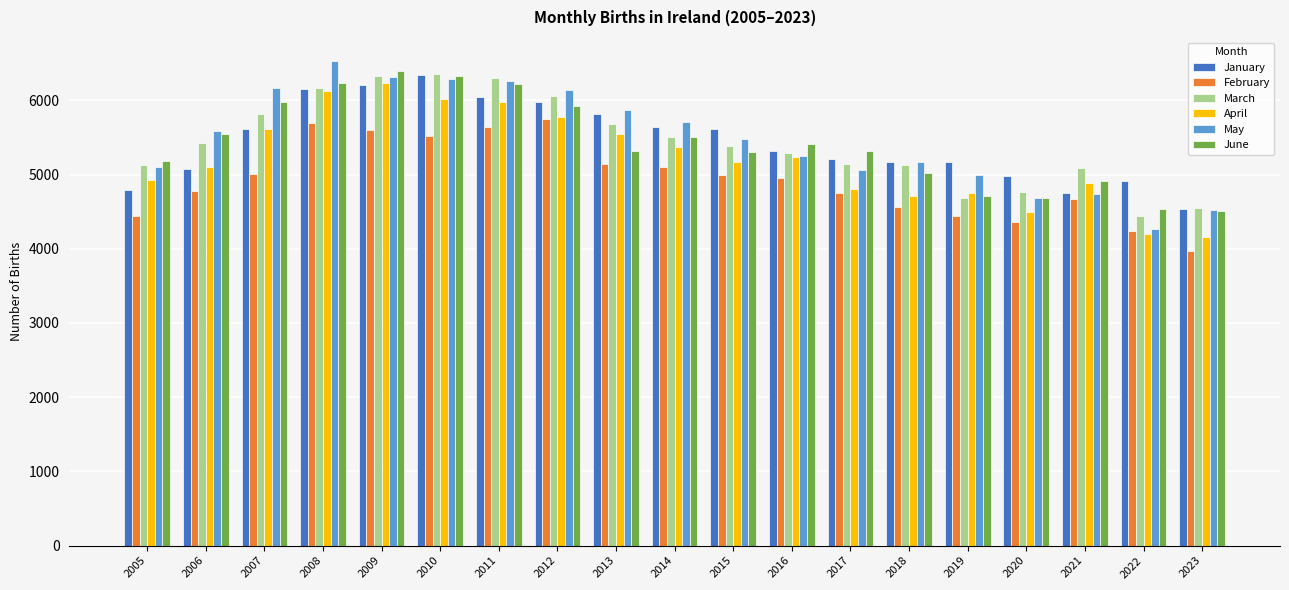

Is it true that June equals 3144 at 2011?

False